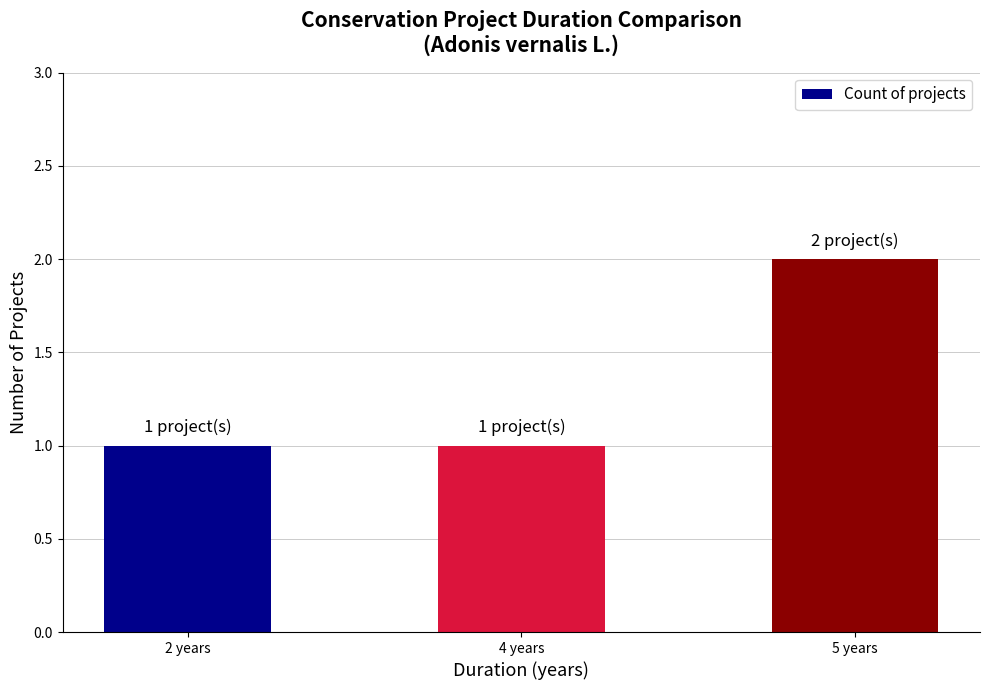

True or false: the data shows 2 at 5 years.

True